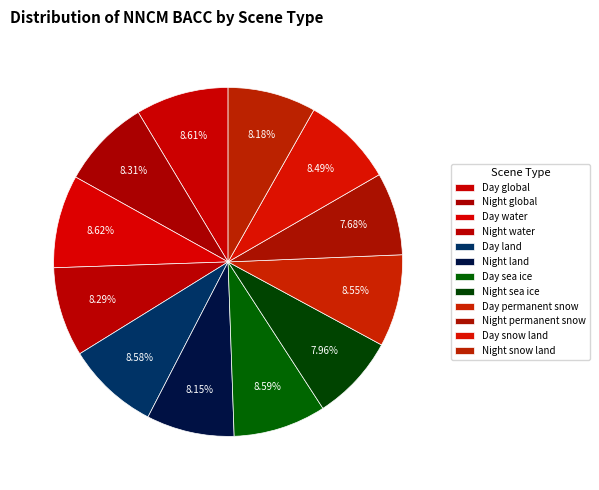

Rank the categories by value from highest to lowest.

Day water, Day global, Day sea ice, Day land, Day permanent snow, Day snow land, Night global, Night water, Night snow land, Night land, Night sea ice, Night permanent snow